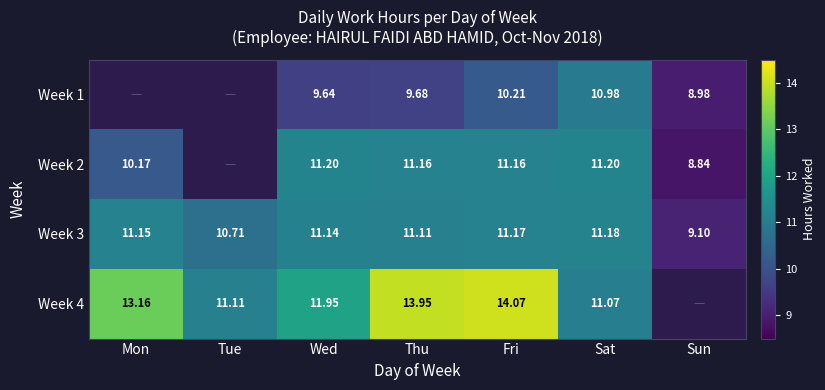

Which category has the highest value across all series?

Fri